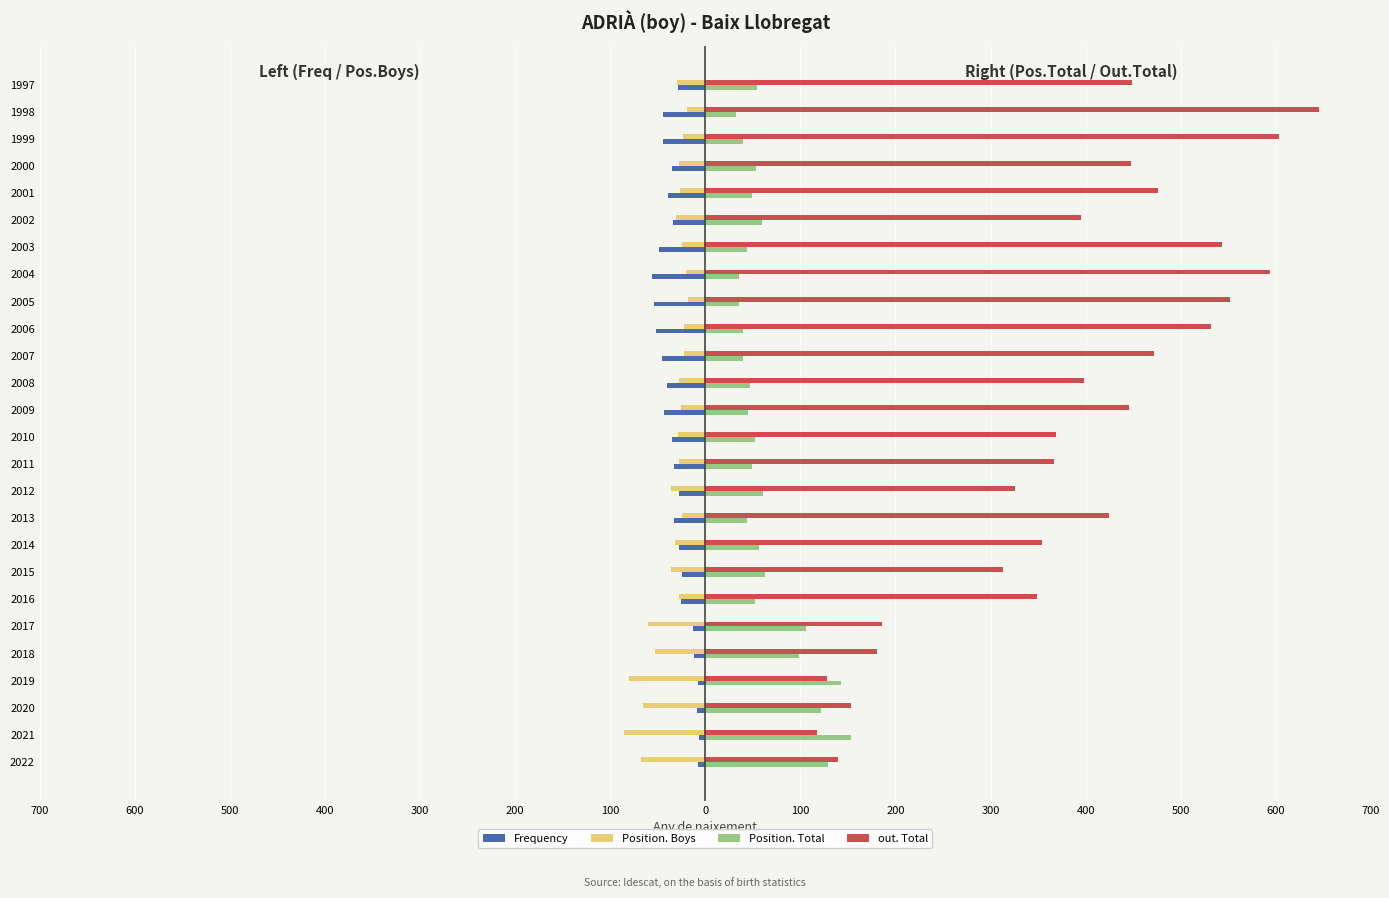

What are all the series names shown in the legend?

Frequency, Position. Boys, Position. Total, out. Total